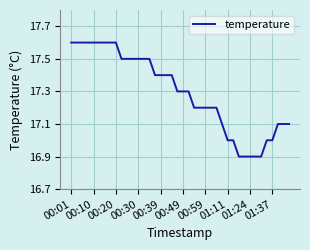

What is the greatest value displayed?

17.6